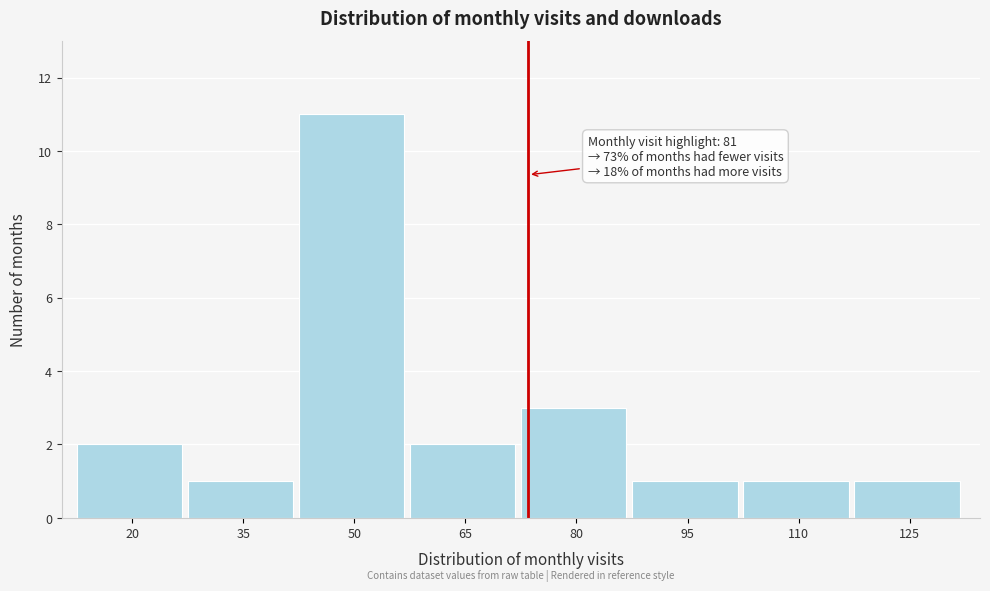

Reading left to right, what are all the values shown in this chart?

20=2	35=1	50=11	65=2	80=3	95=1	110=1	125=1